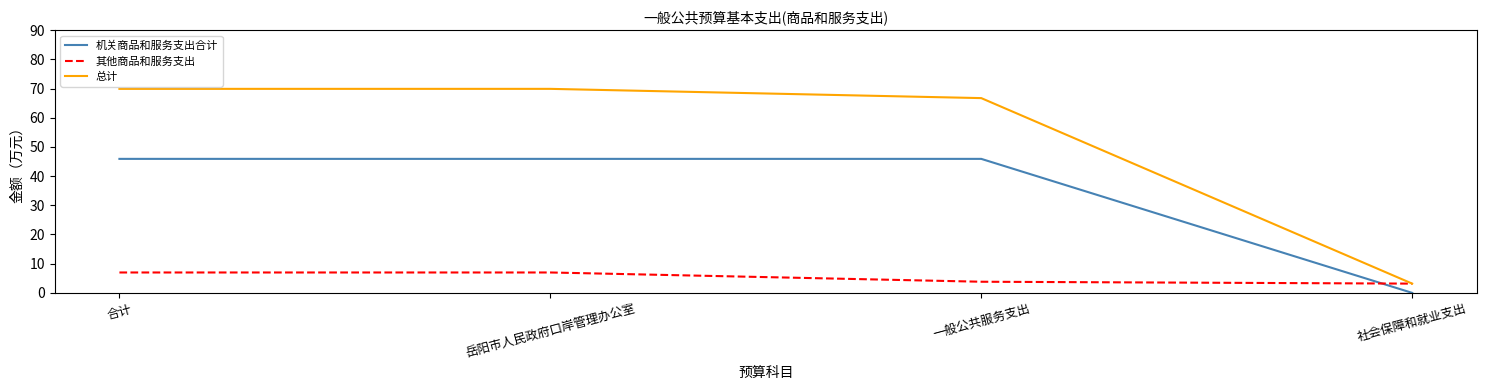

True or false: 机关商品和服务支出合计 and 总计 intersect in this chart.

False